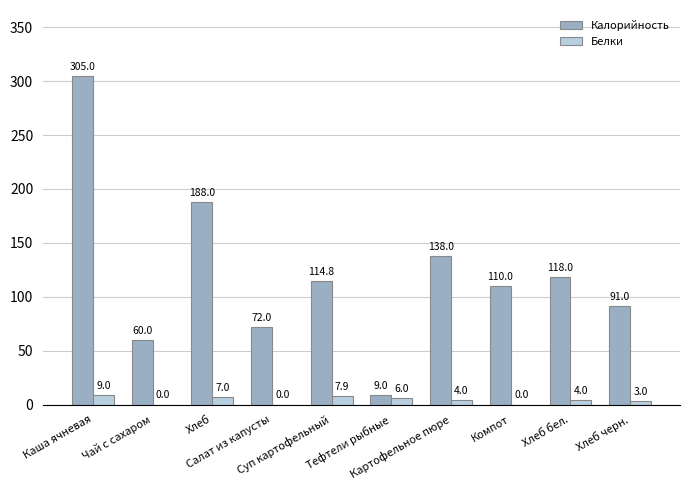

Which series has the largest range (max minus min)?

Калорийность